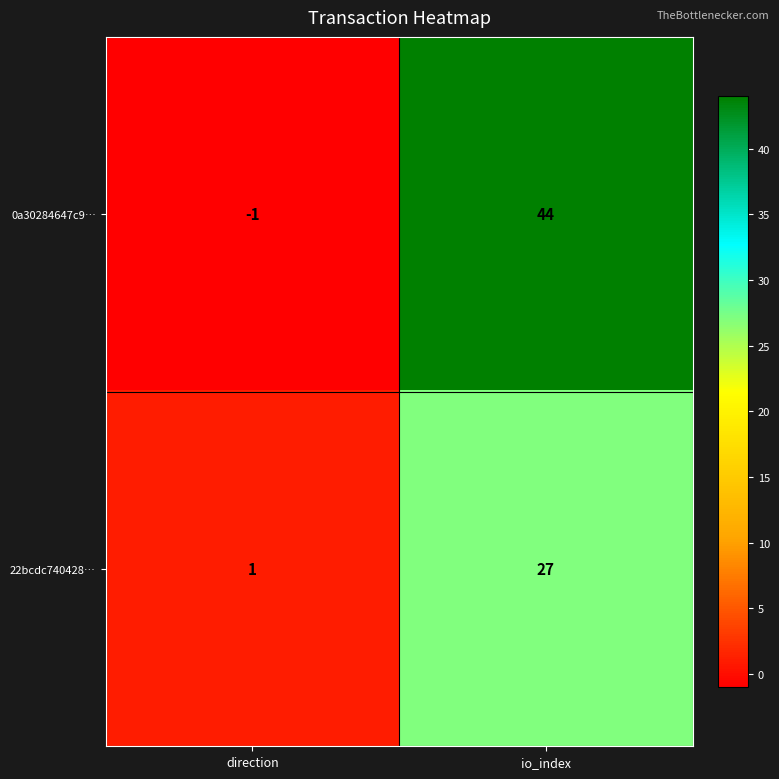

Count the number of data series in this chart.

2